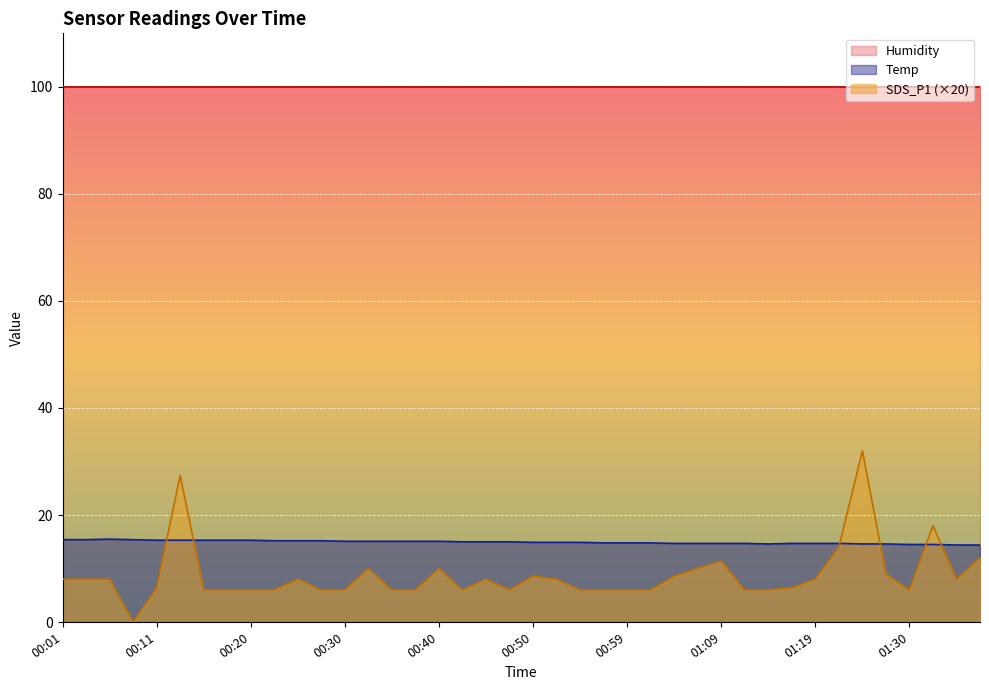

True or false: SDS_P1 and Temp cross at least once.

True